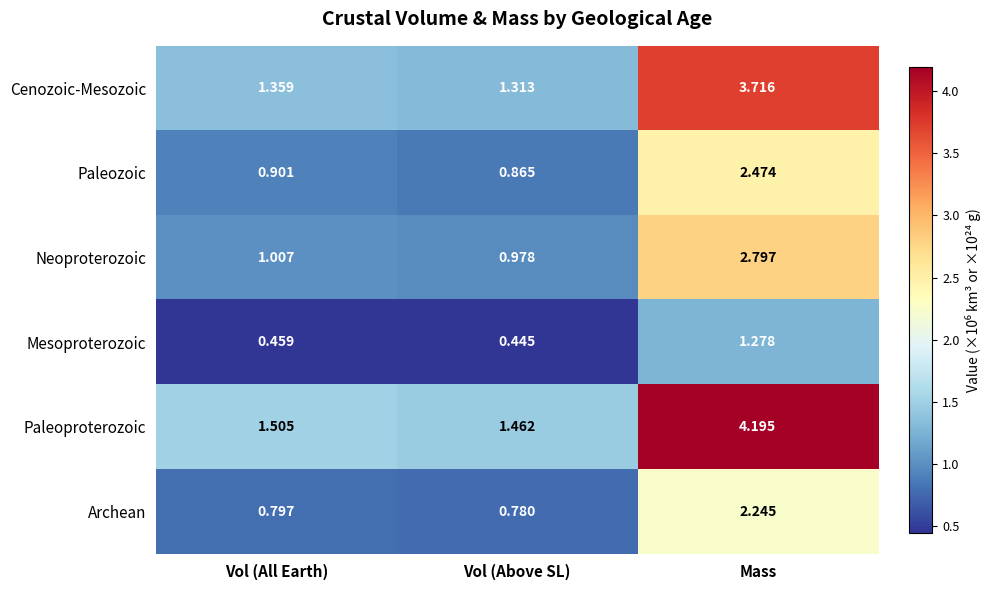

At which label is Paleozoic closest to 1?

Vol (All Earth)